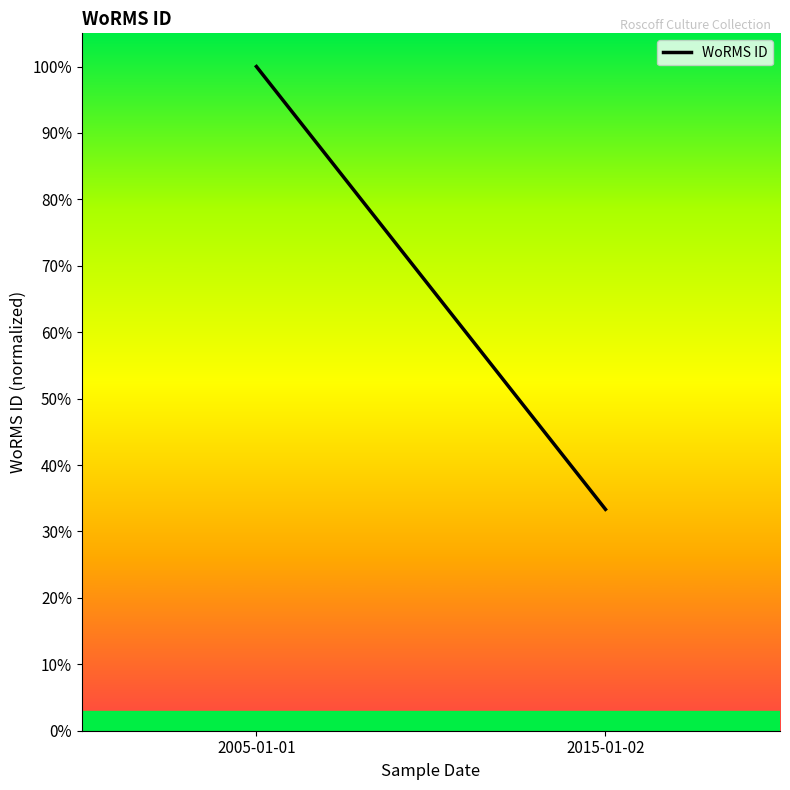

Which has a higher value, 2005-01-01 or 2015-01-02?

2005-01-01